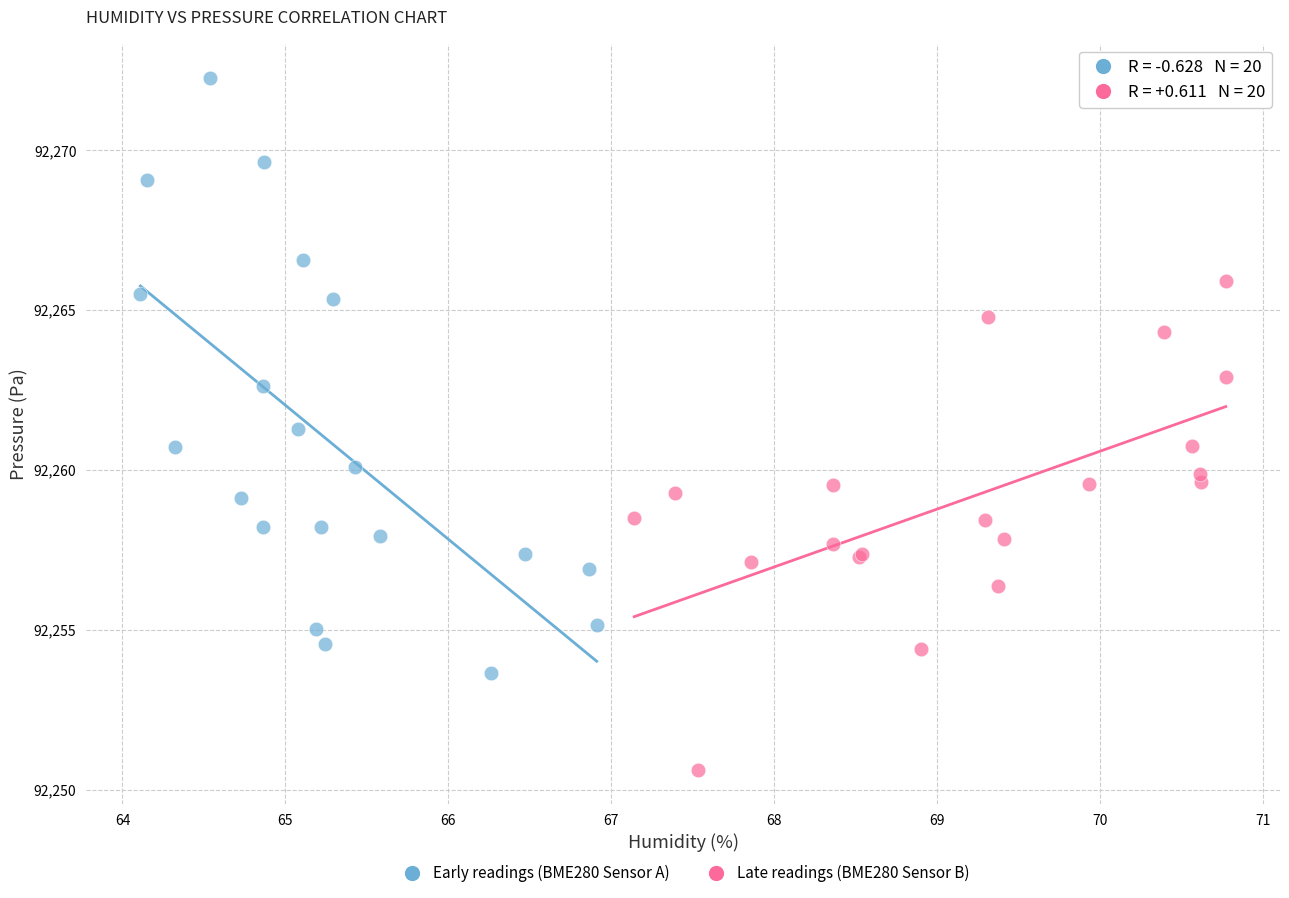

Which series reaches the maximum Y coordinate?

Early readings (BME280 Sensor A)